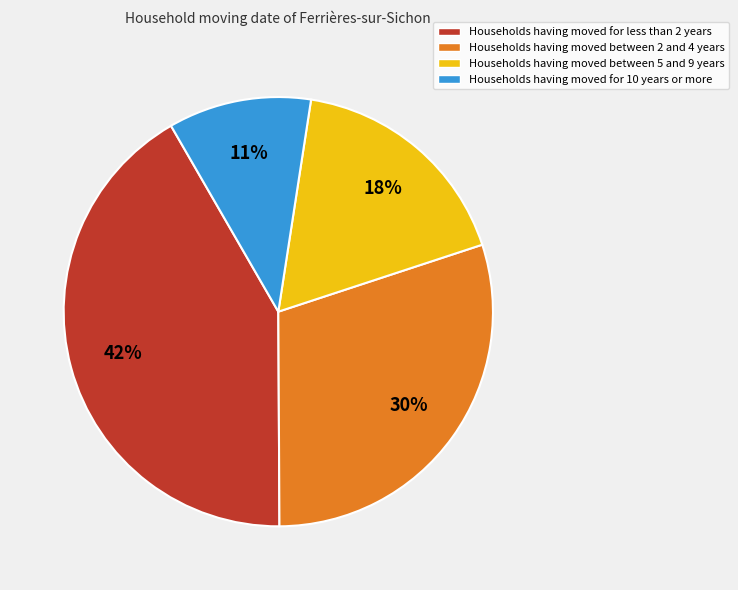

True or false: Households having moved between 2 and 4 years accounts for 30% of the total.

True